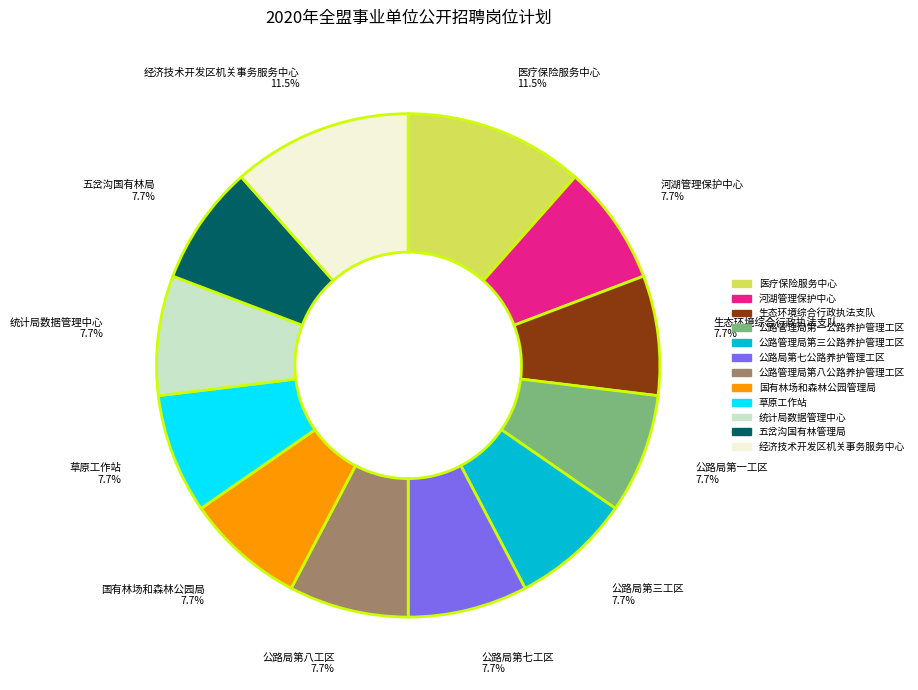

Does any single category account for the majority?

No